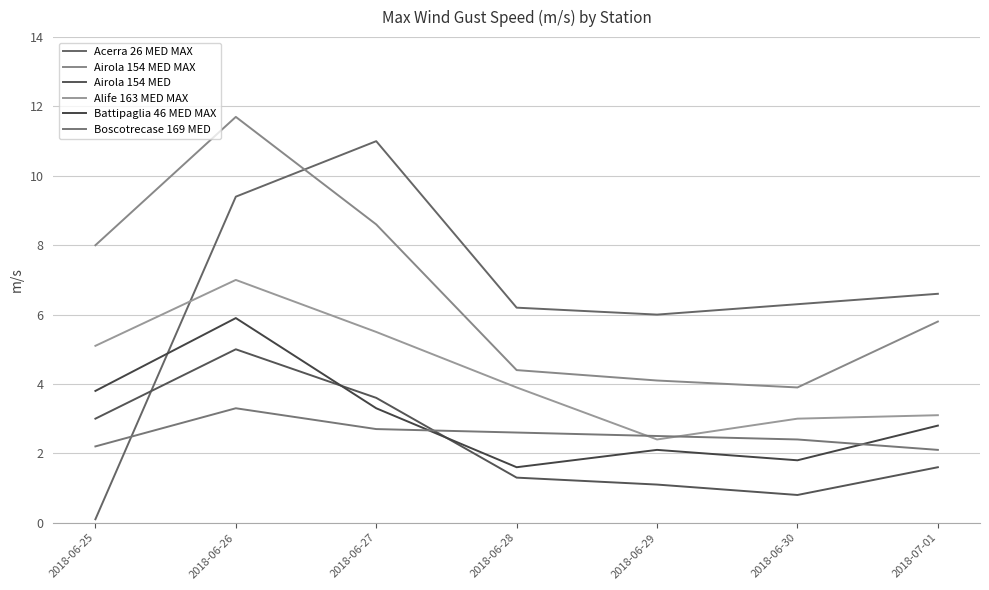

What is the approximate value of Battipaglia 46 MED MAX at 2018-06-29?

2.1